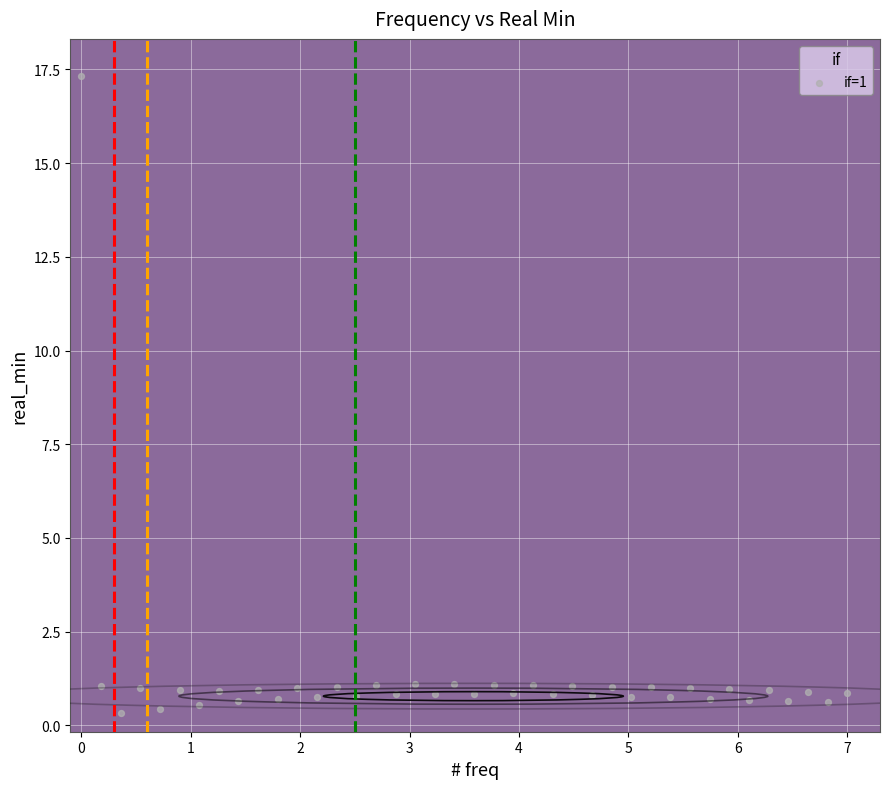

What is the range of Y values (max minus min)?

17.0